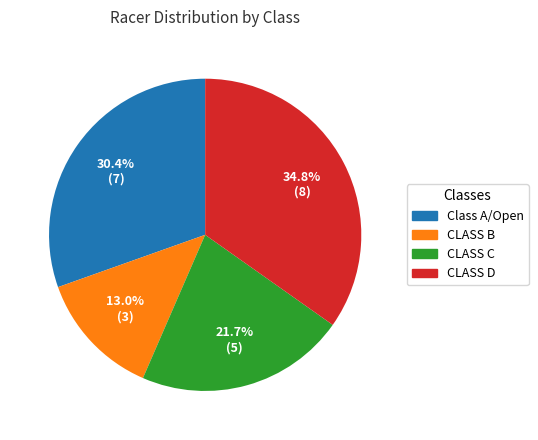

To the nearest percent, what is the difference between the largest and smallest slice percentages?

22%